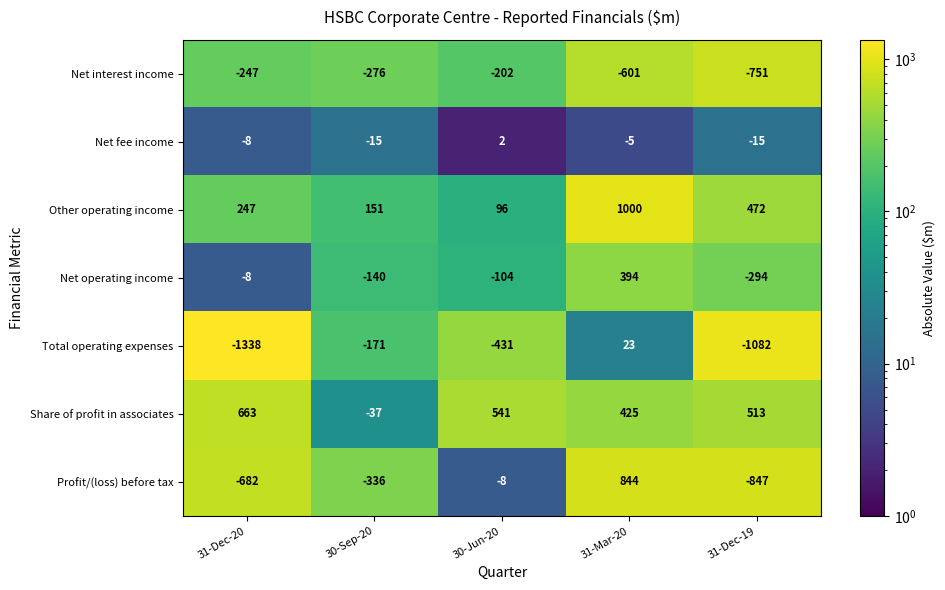

At which label does Net operating income first exceed -104?

31-Dec-20